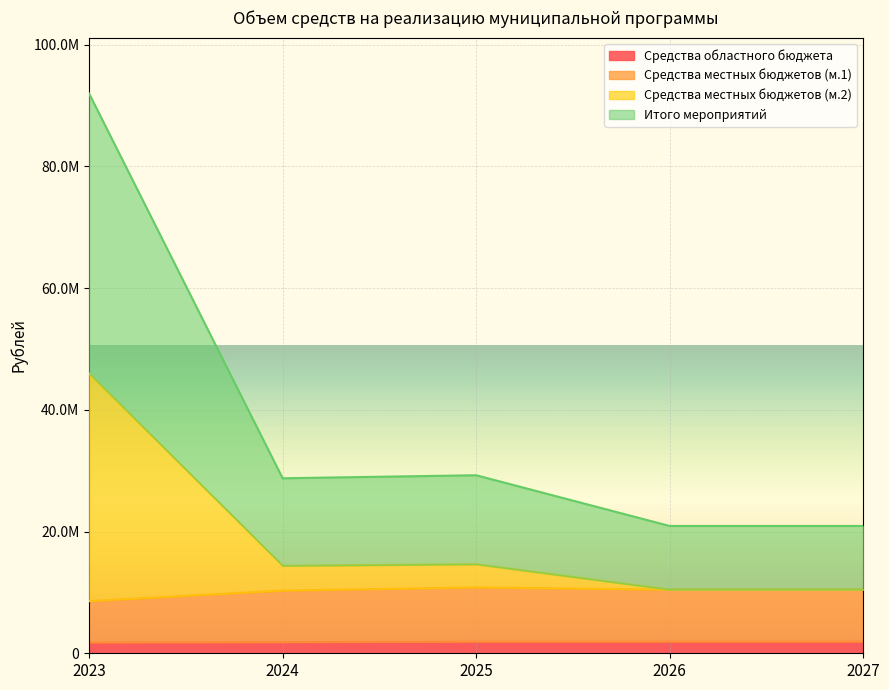

Does the chart display data point markers on the line(s)?

No